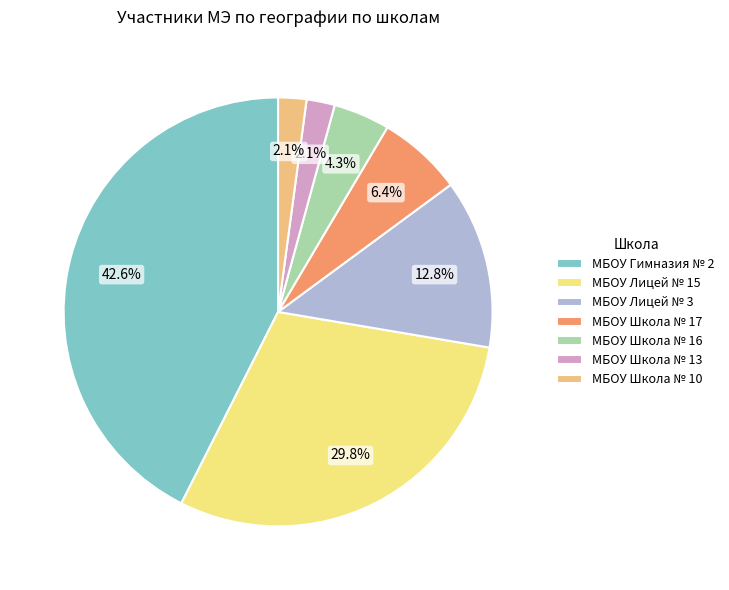

What portion of the pie excludes МБОУ Школа № 10?

97.9%